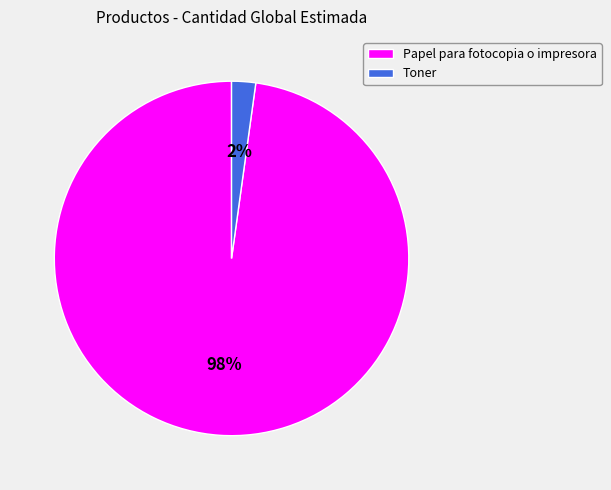

Which category has the smallest portion of the pie?

Toner